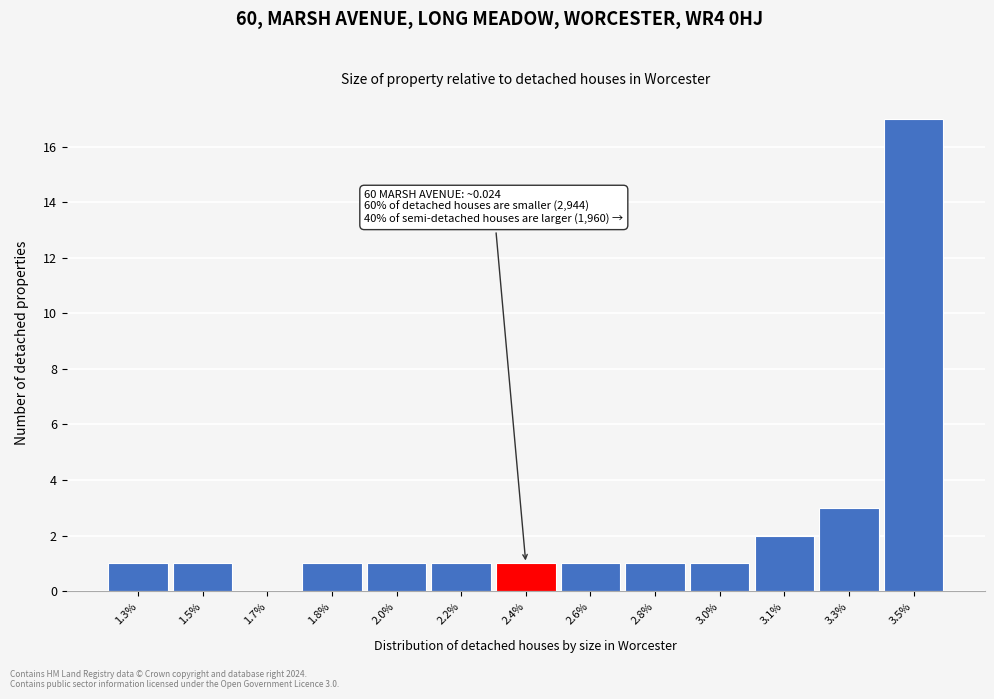

Reading left to right, transcribe all the data shown in this chart.

1.3%=1	1.5%=1	1.7%=0	1.8%=1	2.0%=1	2.2%=1	2.4%=1	2.6%=1	2.8%=1	3.0%=1	3.1%=2	3.3%=3	3.5%=17